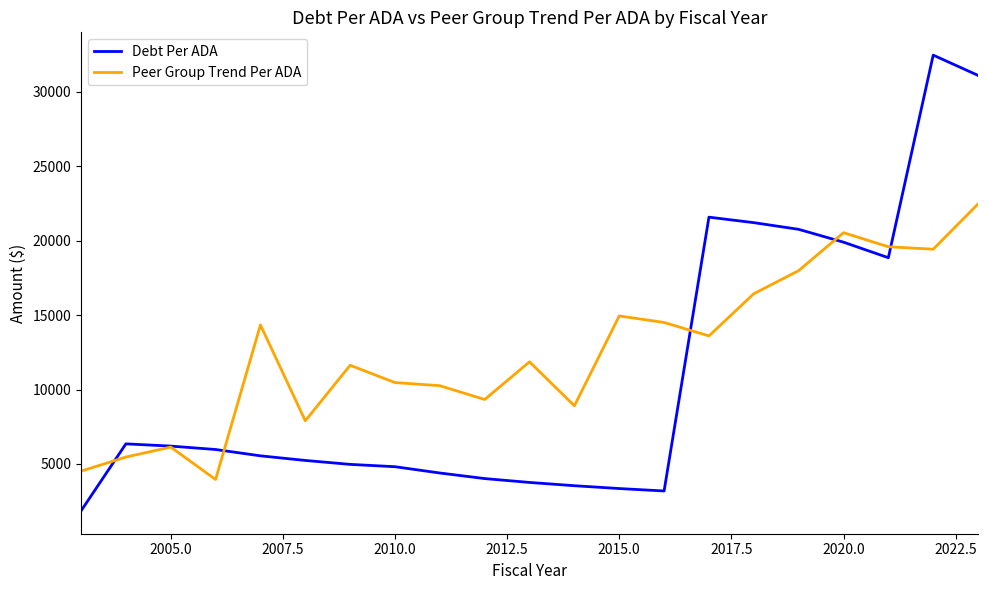

Rank the series by their maximum value, from highest to lowest.

Debt Per ADA, Peer Group Trend Per ADA